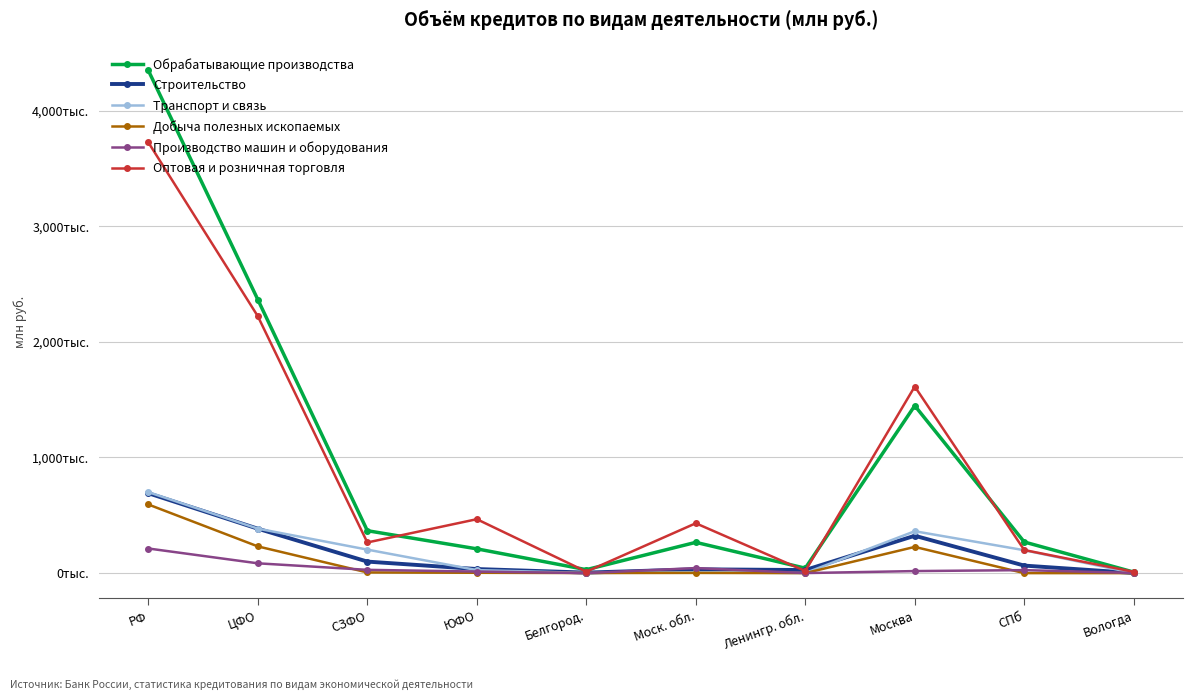

What is the difference between the Производство машин и оборудования values at СПб and Москва?

8173